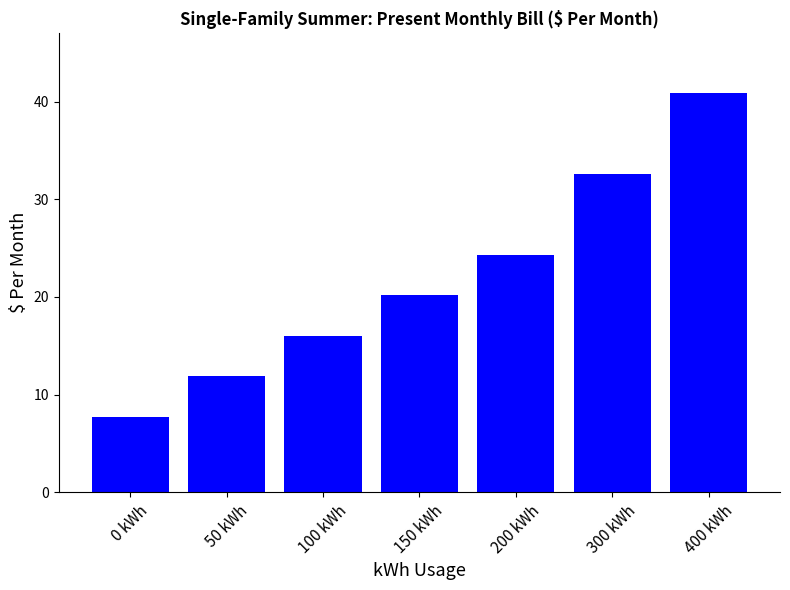

True or false: the data shows 52.5 at 300 kWh.

False